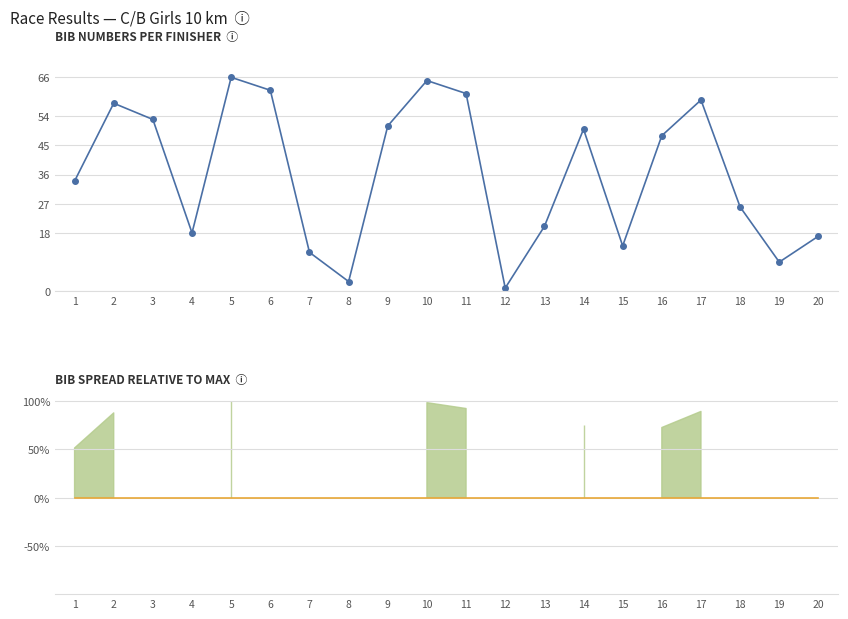

Is the value of Baseline at 15 greater than the value of Bib Number at 18?

No